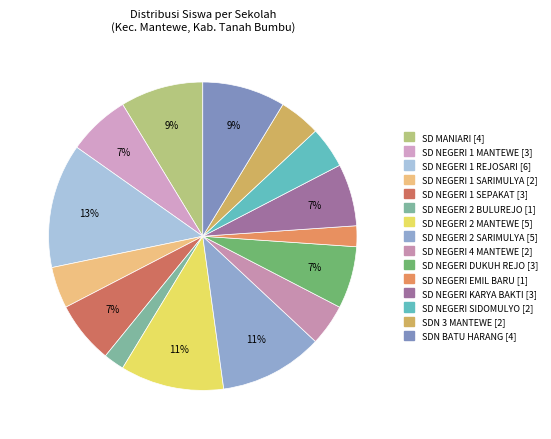

What percentage is the SD NEGERI SIDOMULYO slice, to the nearest percent?

4%